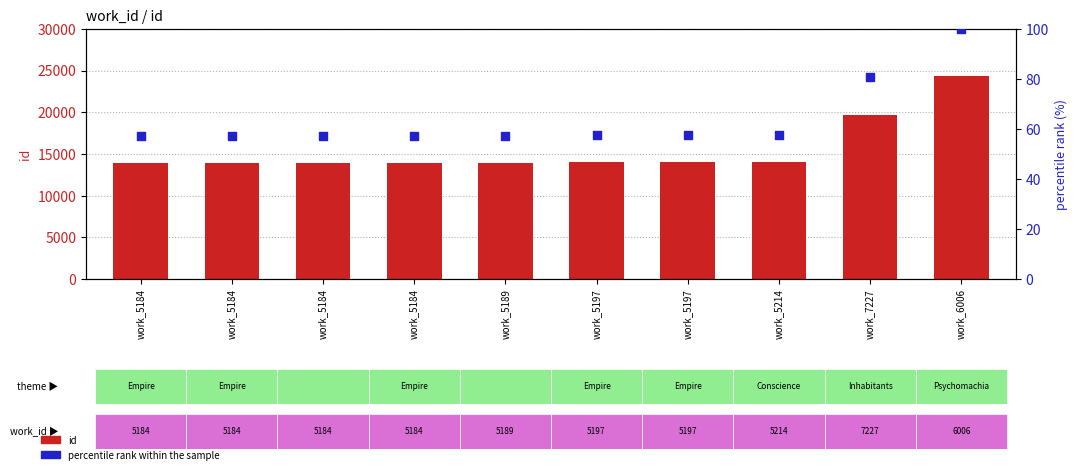

Which series has the largest Y range (max minus min)?

id